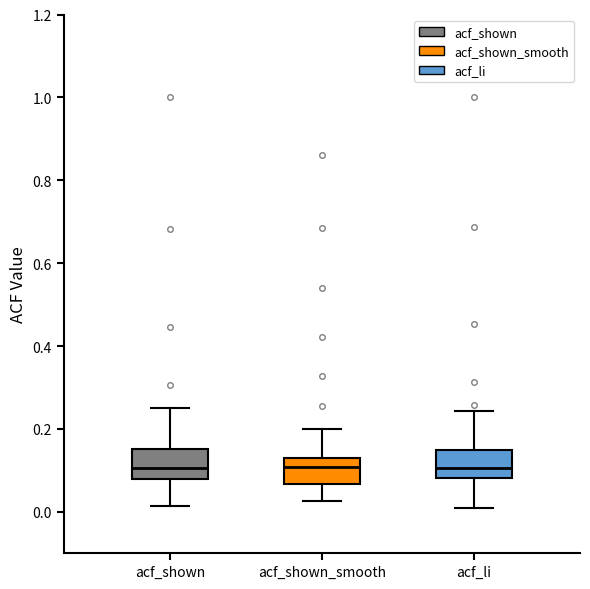

Reading left to right, read every box against the y-axis: the position of its median line, the range the box covers, and the ends of its whiskers. The values are not printed on the chart, so give them approximately, as read against the axis.

acf_shown: median 0.10, box 0.08 to 0.16, whiskers 0.02 to 0.26
acf_shown_smooth: median 0.10, box 0.06 to 0.12, whiskers 0.02 to 0.20
acf_li: median 0.10, box 0.08 to 0.16, whiskers 0.02 to 0.24